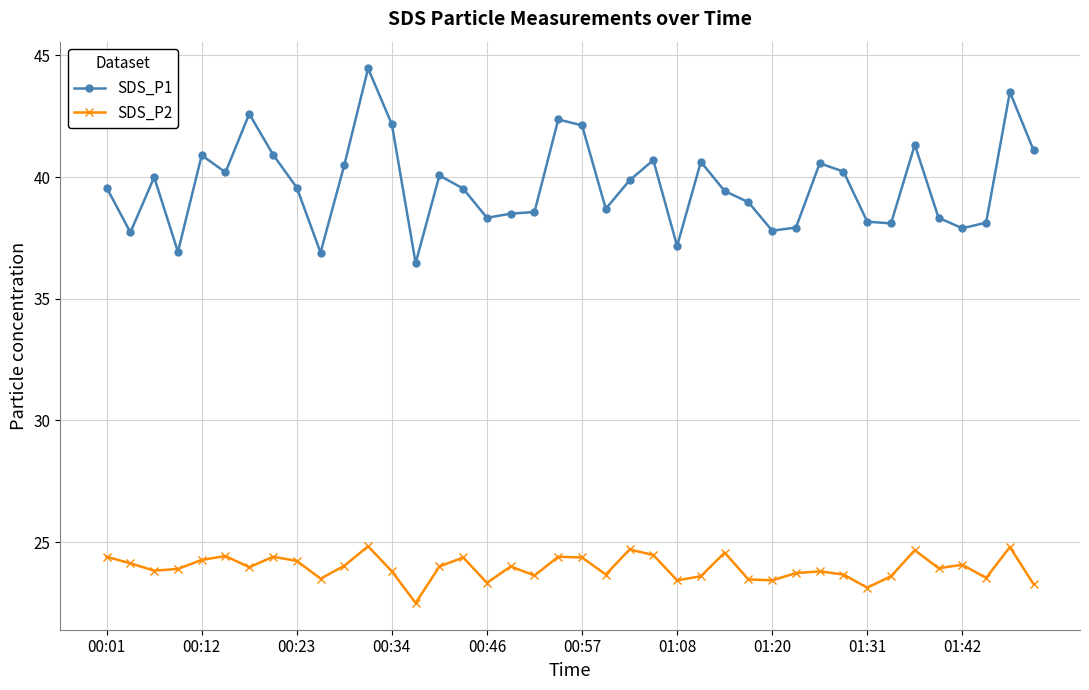

What is the value of the SDS_P1 point at the 40th from the left?

41.1